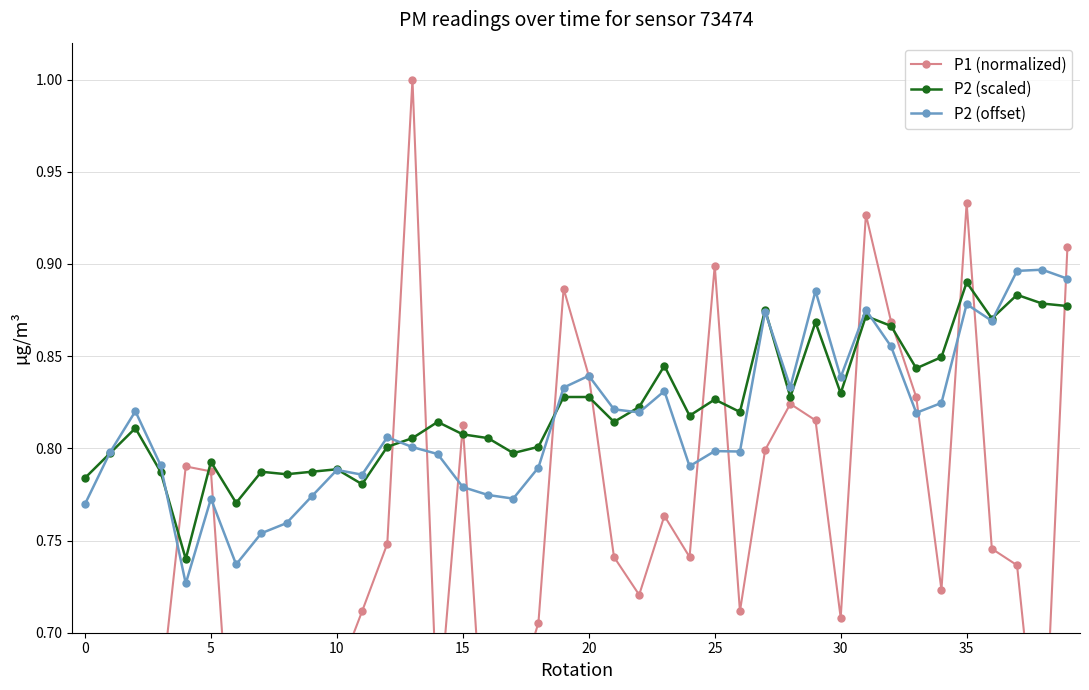

At which label does P2 (scaled) reach its peak?

35